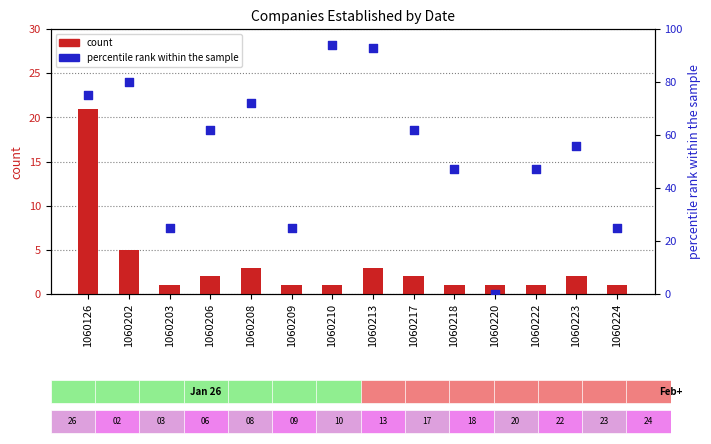

Which series contains the lowest Y value?

percentile rank within the sample